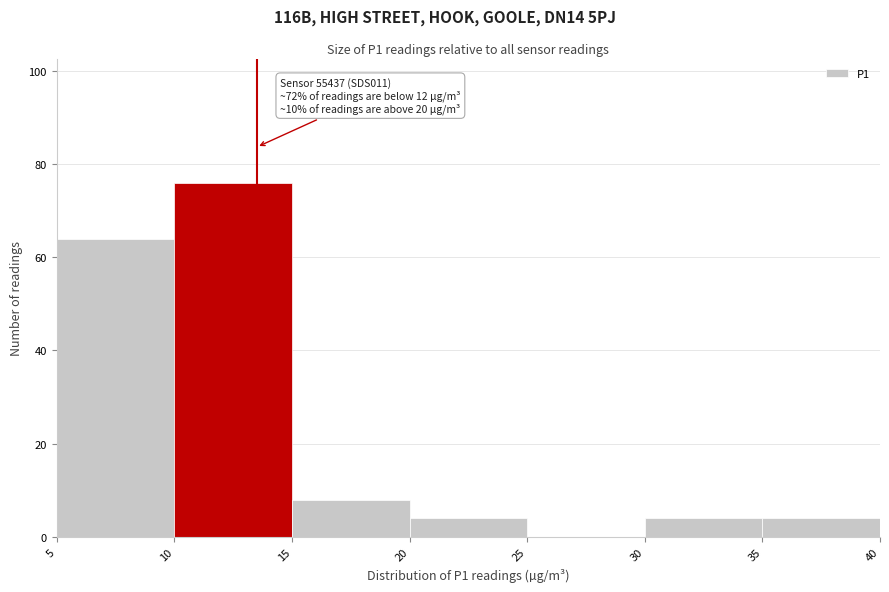

Over which range of the x-axis is the bar tallest?

10 to 15